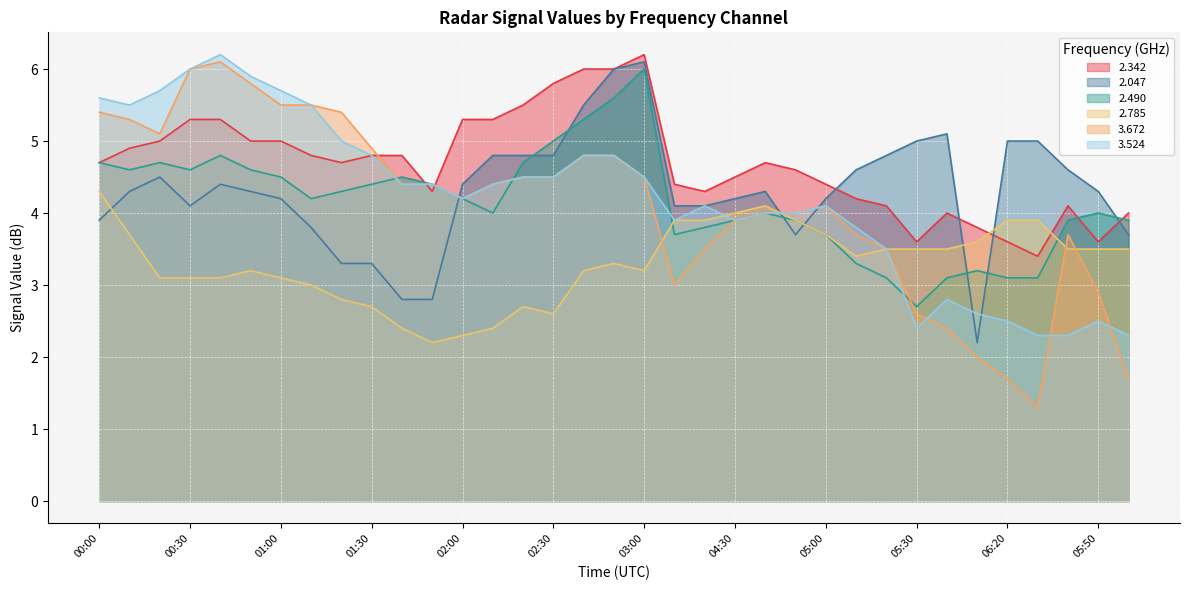

What is the label of the 19th point from the right?

02:40